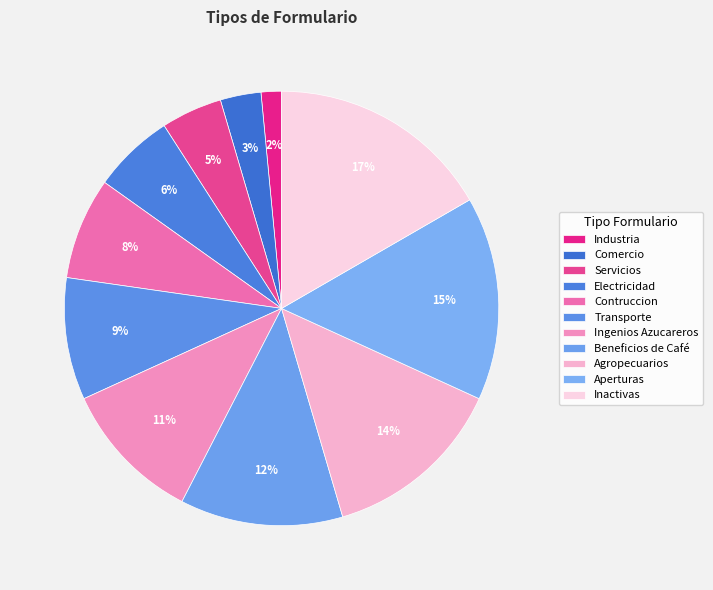

Which has a higher value, Comercio or Ingenios Azucareros?

Ingenios Azucareros